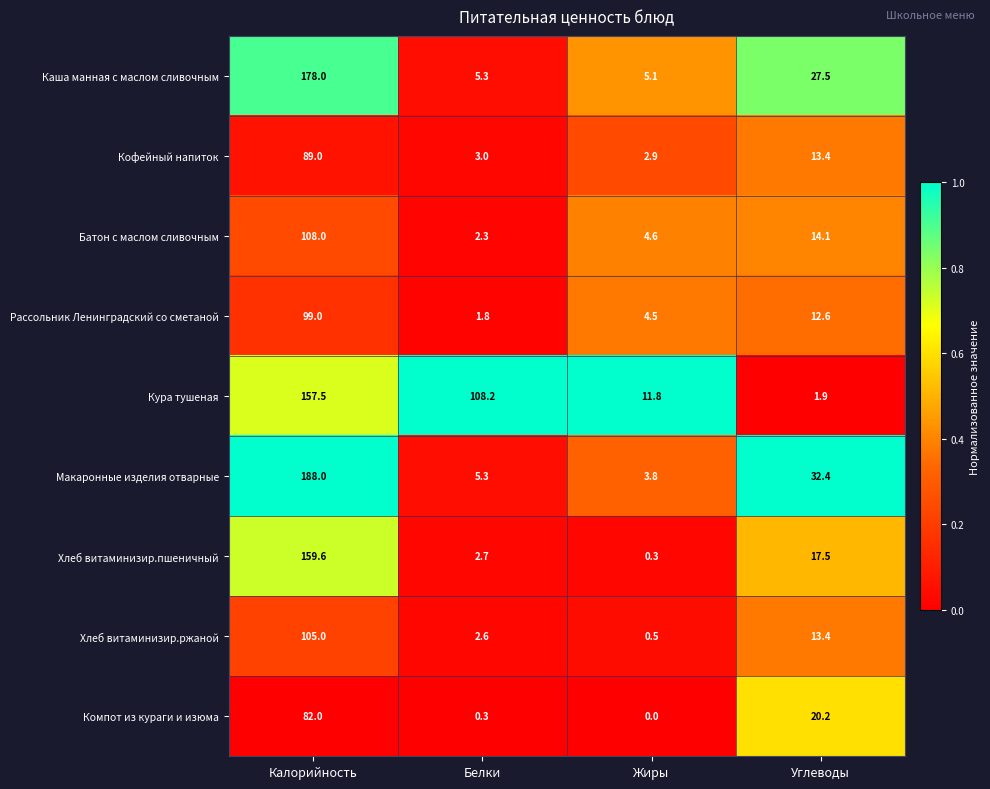

How many categories are shown in the chart?

4